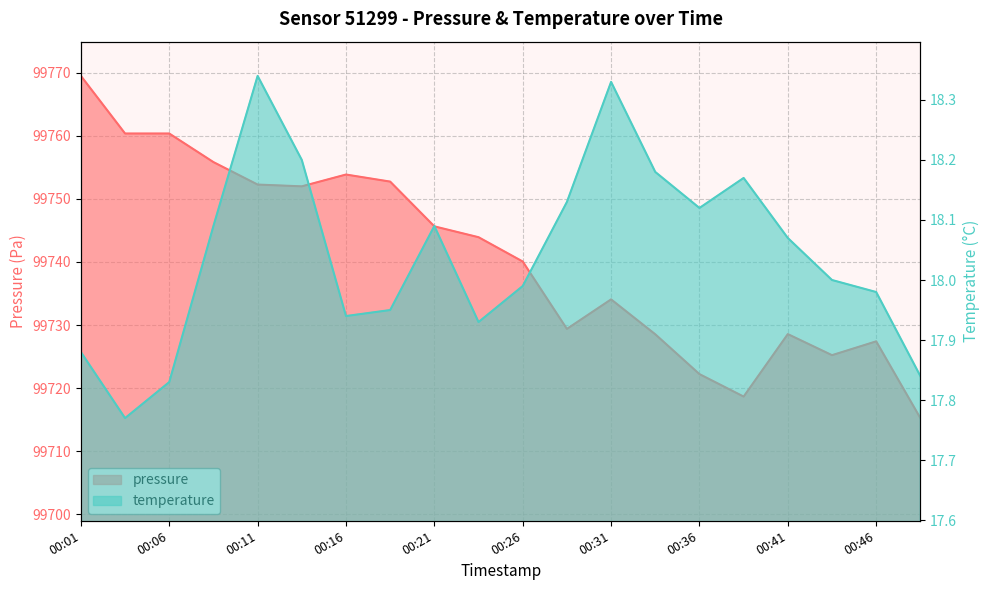

Read the pressure value at 00:28.

99729.4